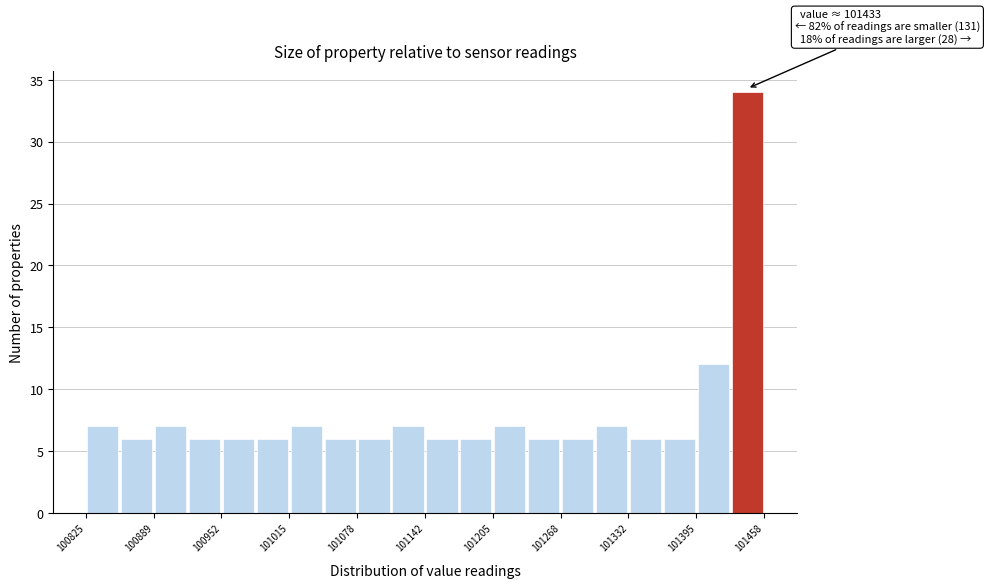

Around what value on the x-axis is the tallest bar? Give the approximate position of its centre, as read against the axis.

101440